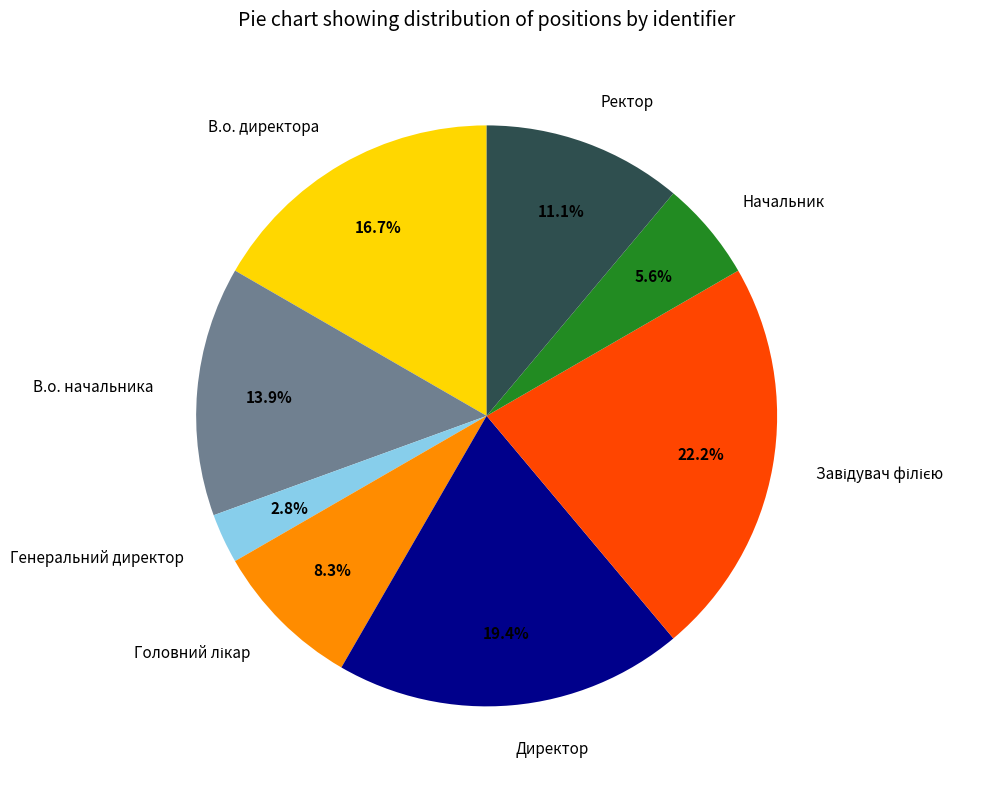

To the nearest percent, what percentage of the pie is Ректор?

11%